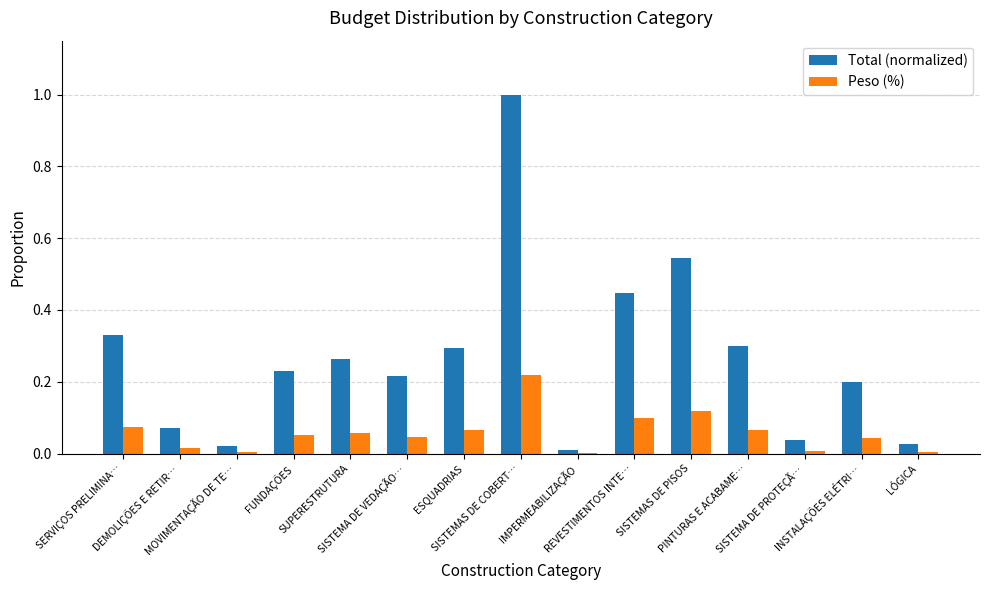

Which series has the largest total across all categories?

Total (normalized)